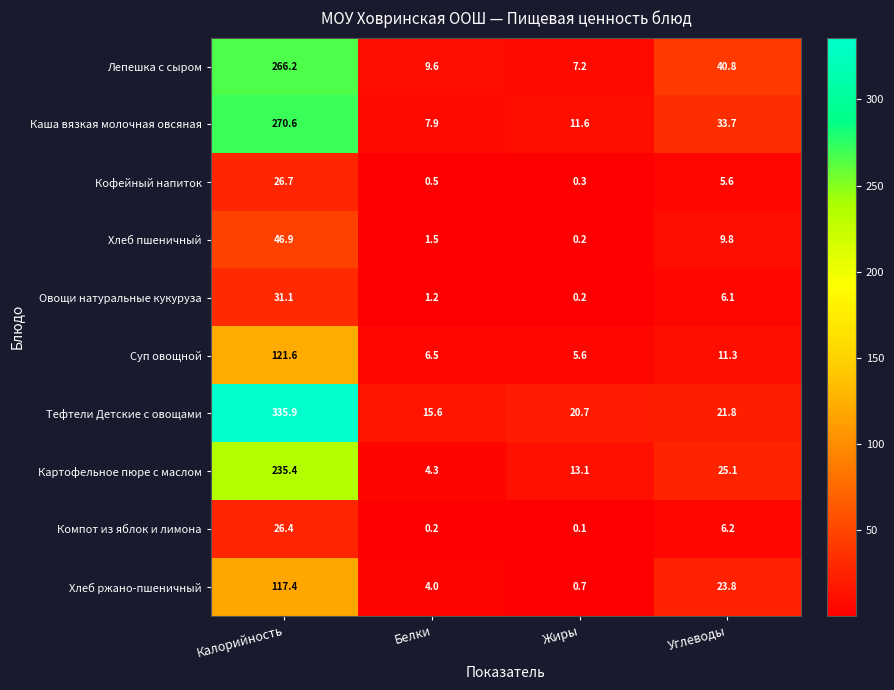

Which series has the widest spread of values?

Тефтели Детские с овощами